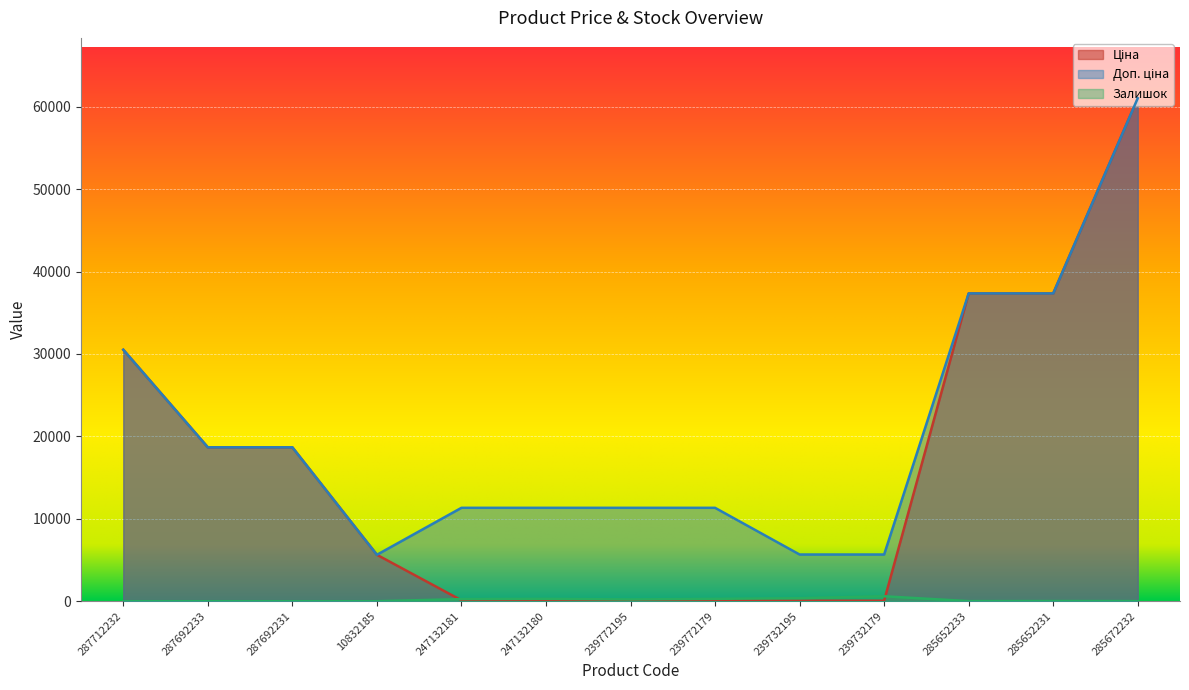

What is the value of the Ціна point at the 8th from the left?

113.3